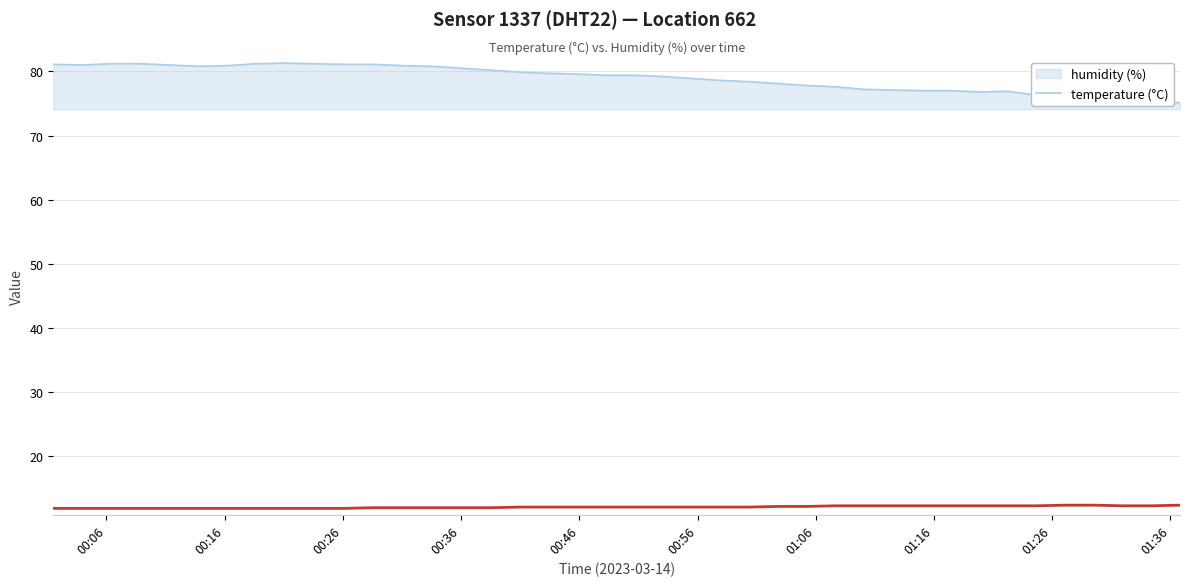

What is the maximum value shown in the chart?

81.3